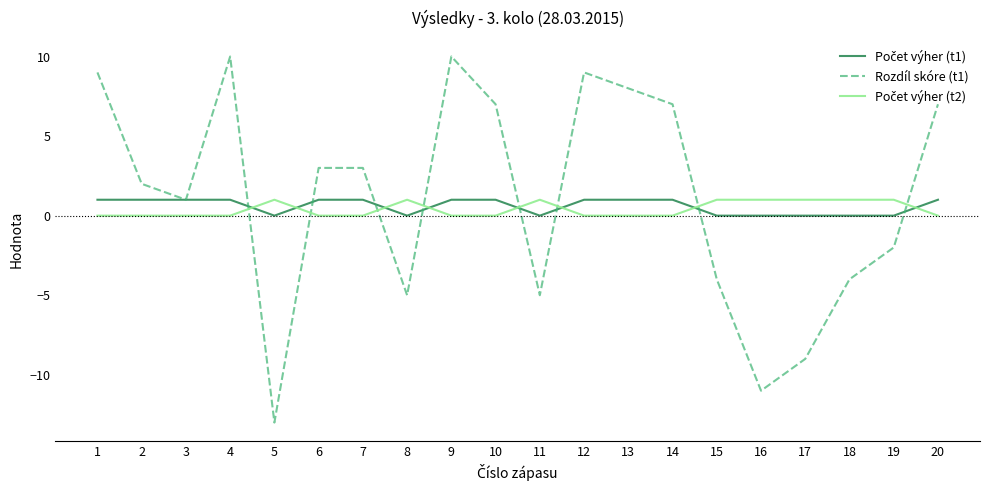

Is it true that Rozdíl skóre (t1) equals 4 at 1?

False